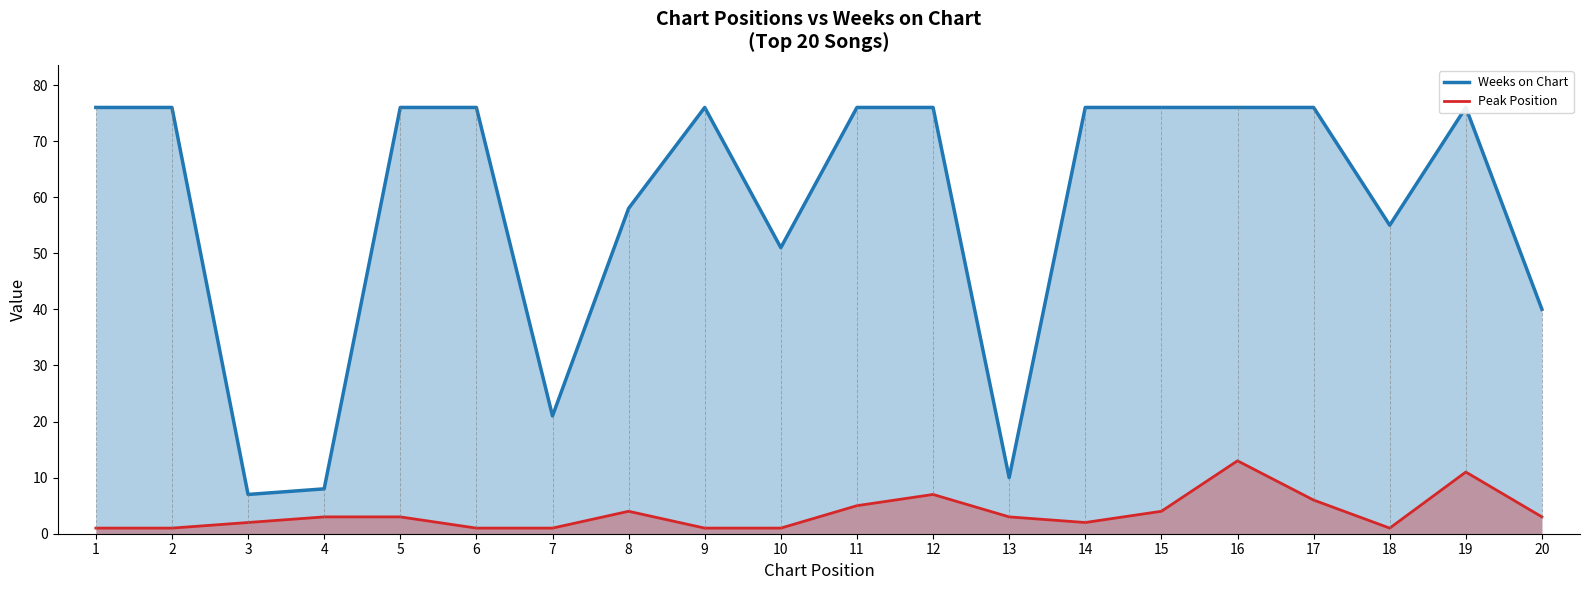

Reading right to left, what are all the values shown in this chart?

Weeks on Chart: 20=40	19=76	18=55	17=76	16=76	15=76	14=76	13=10	12=76	11=76	10=51	9=76	8=58	7=21	6=76	5=76	4=8	3=7	2=76	1=76
Peak Position: 20=3	19=11	18=1	17=6	16=13	15=4	14=2	13=3	12=7	11=5	10=1	9=1	8=4	7=1	6=1	5=3	4=3	3=2	2=1	1=1